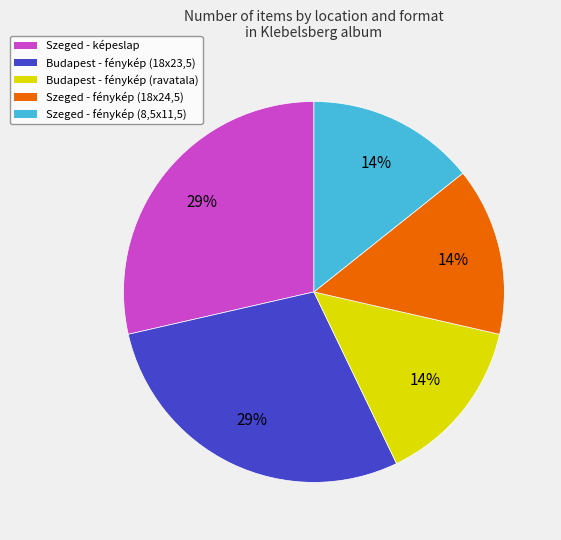

Is it true that Szeged - képeslap is 34% of the pie?

False